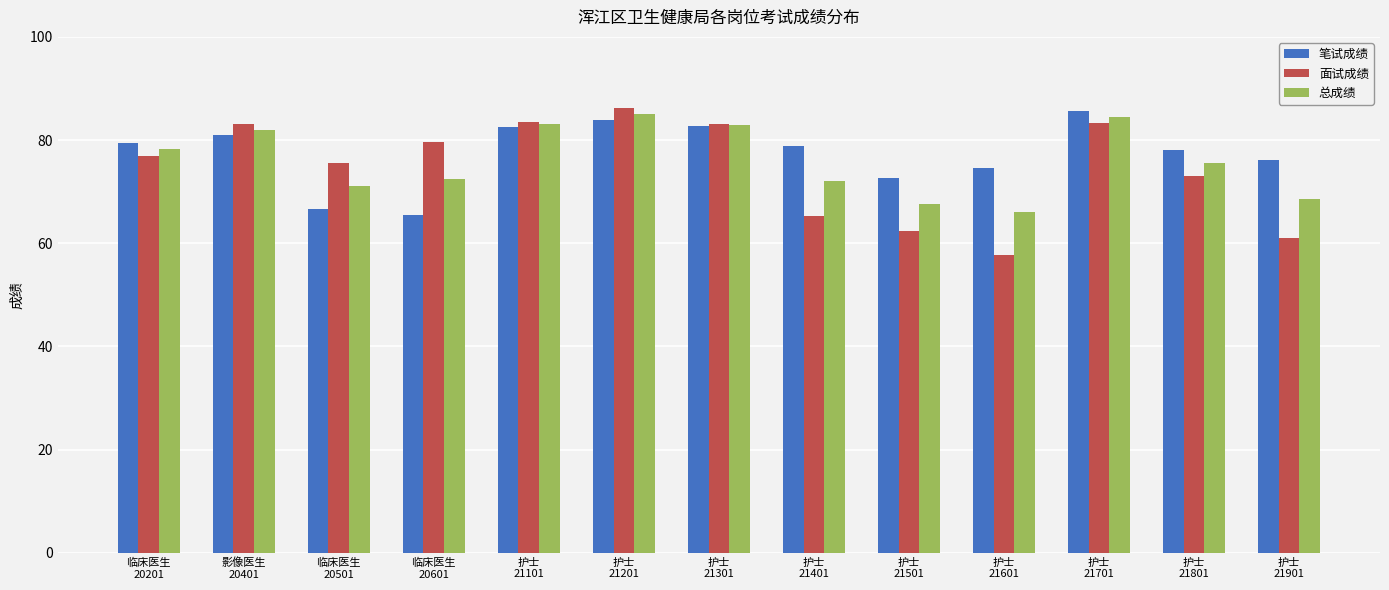

Are the bars horizontal?

No